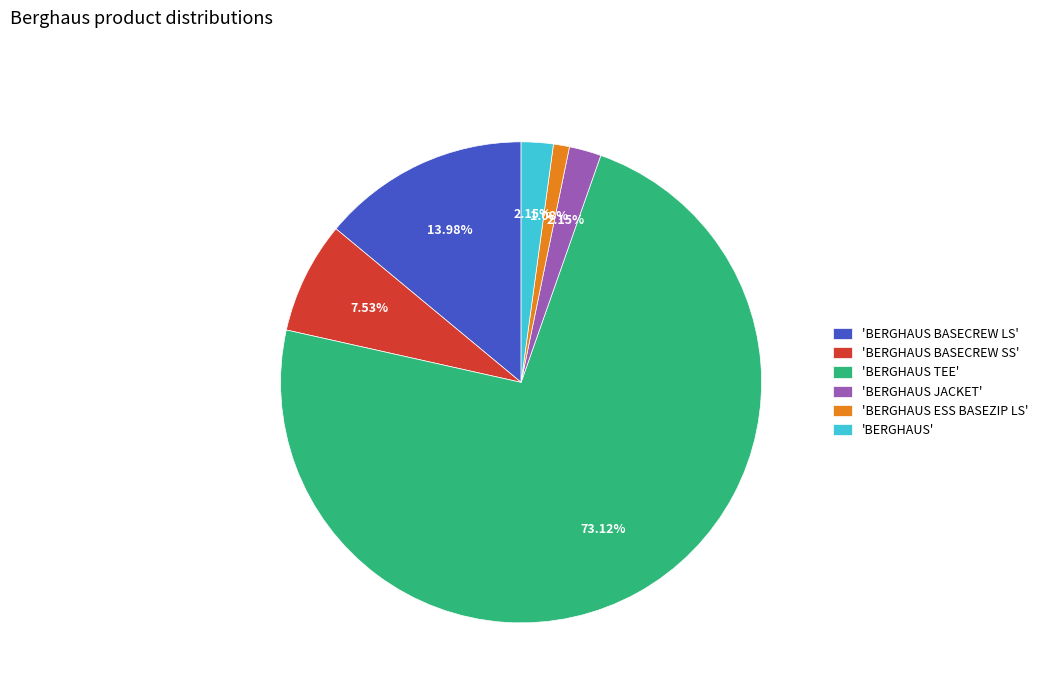

Do 'BERGHAUS TEE' and 'BERGHAUS ESS BASEZIP LS' together represent more than half of the pie?

Yes